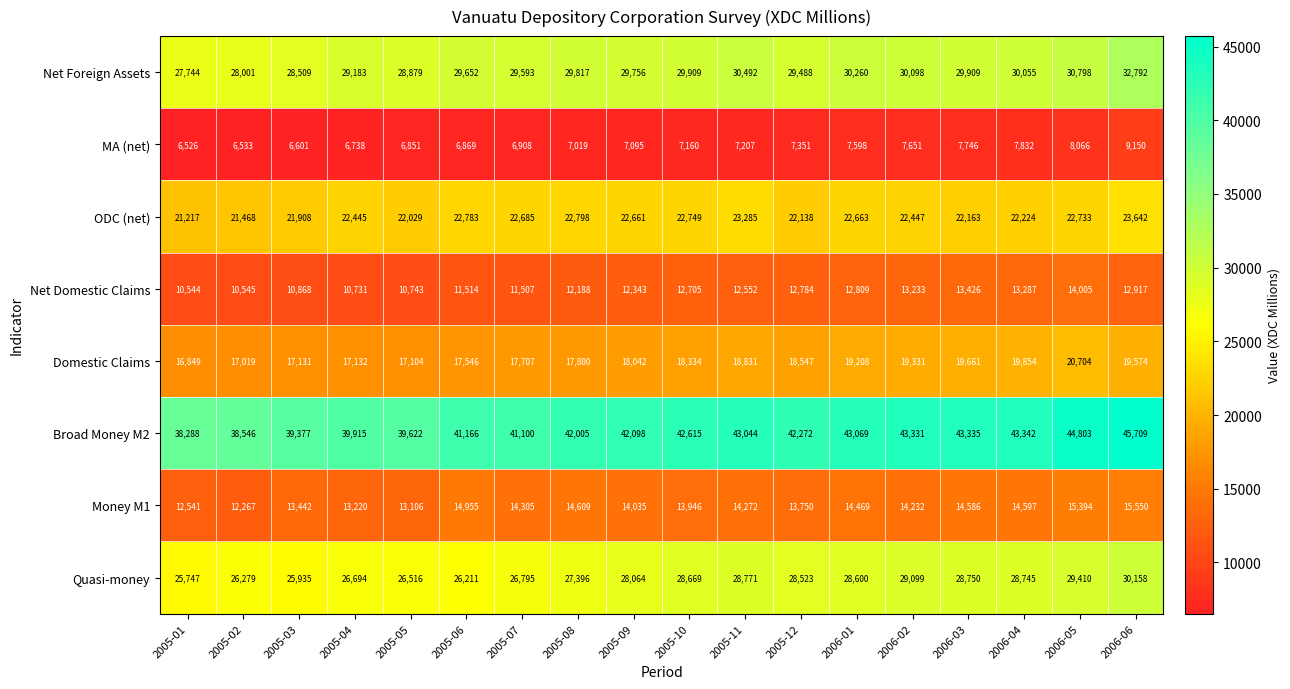

What is the spread (max minus min) of values at 2005-05?

32771